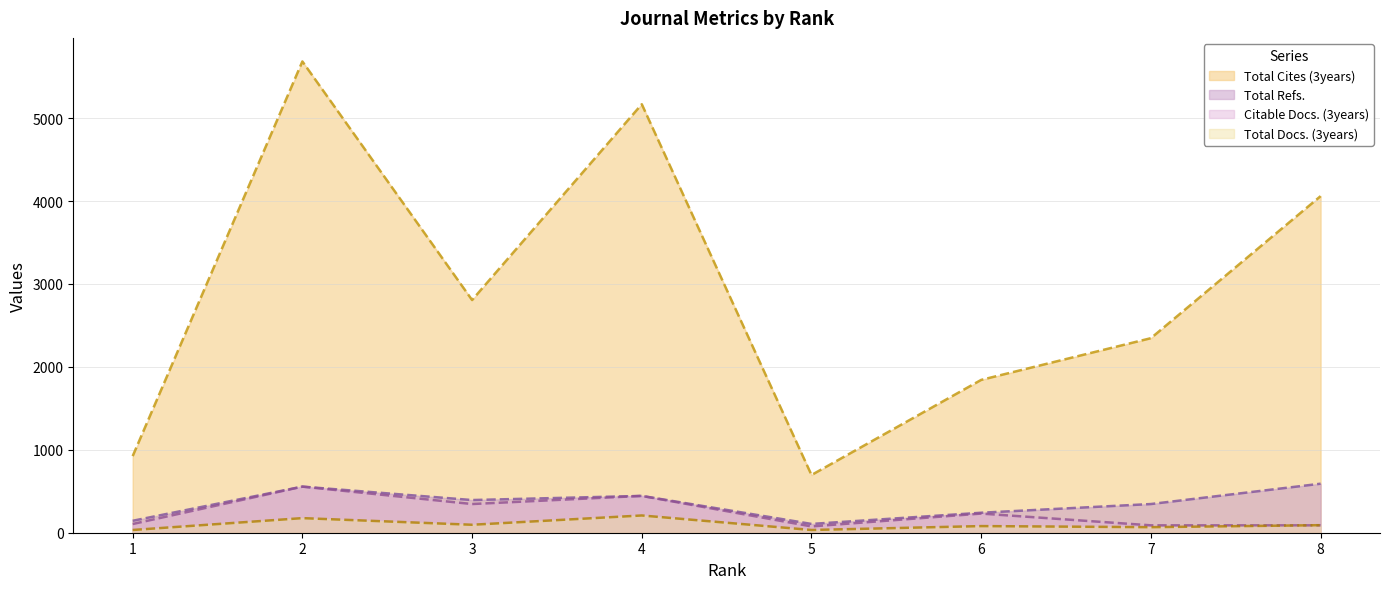

The value of Total Docs. (3years) at 6 is 139. True or false?

False